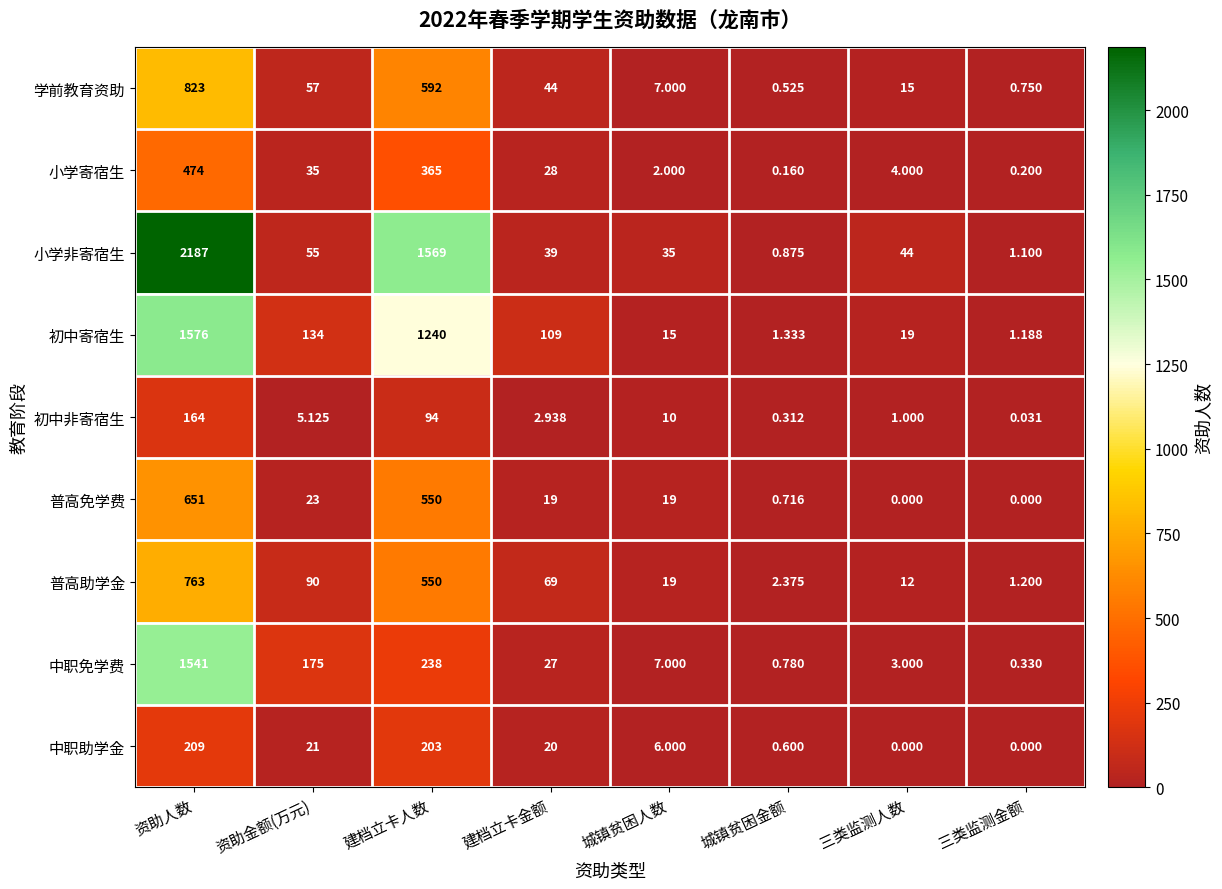

Which category has the highest value across all series?

资助人数